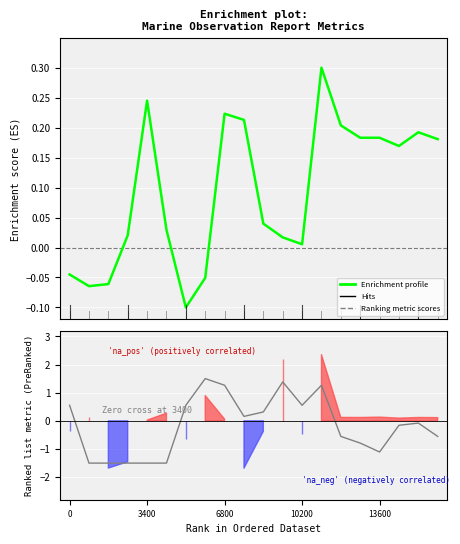

How many negative values does the Enrichment profile series have?

5